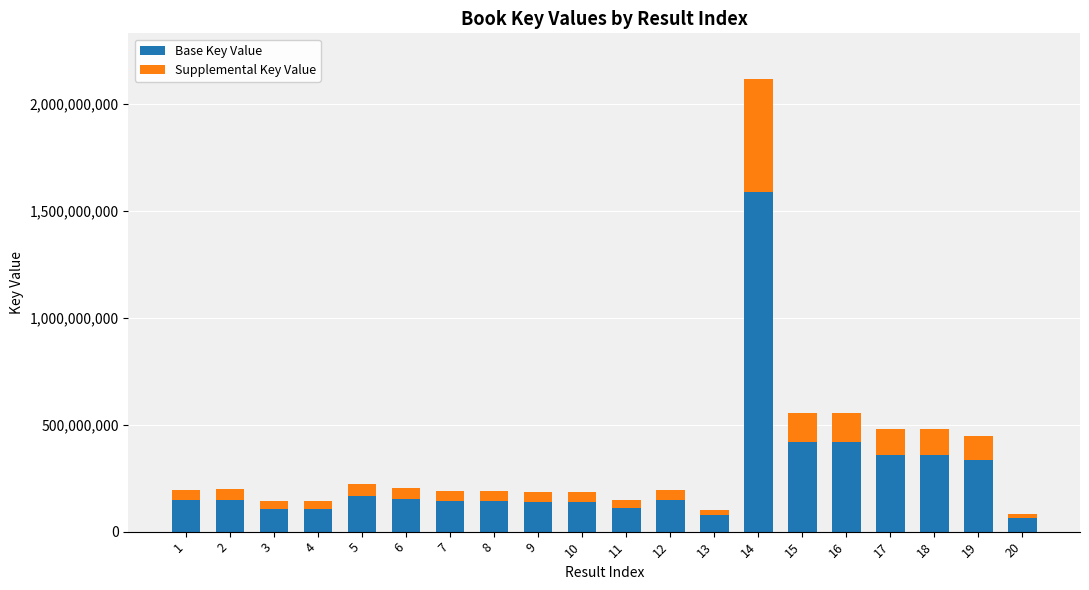

At which category is the sum across all series the highest?

14